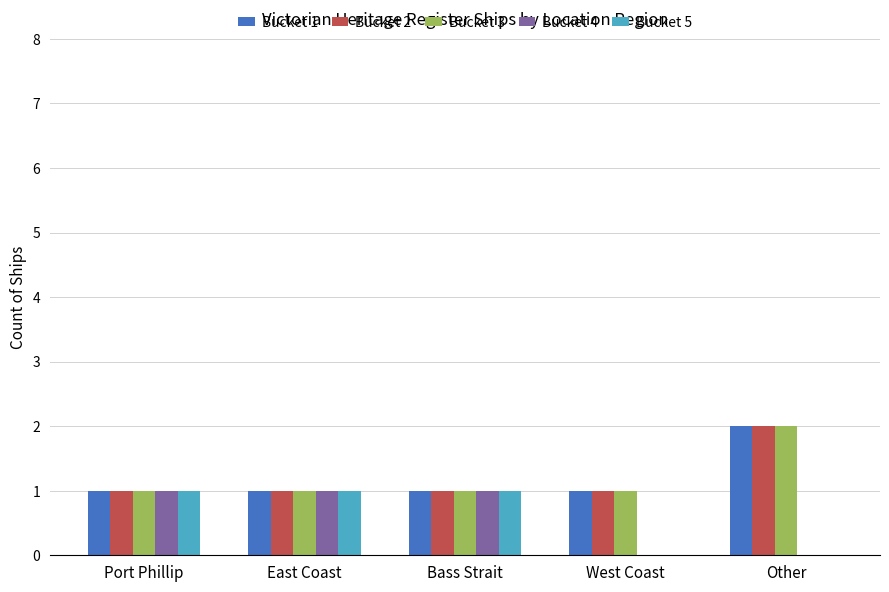

The value of Bucket 3 at East Coast is 0. True or false?

False